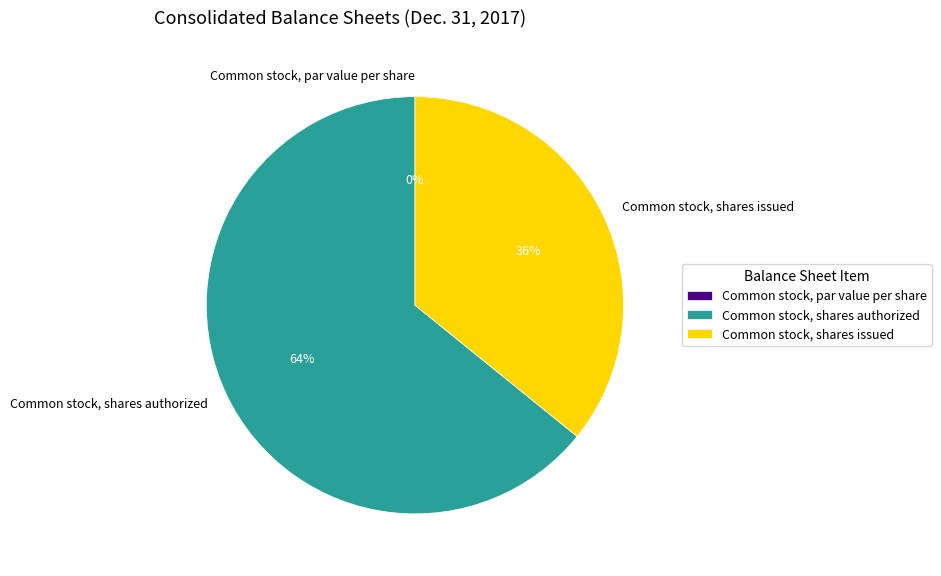

What is the change in value from Common stock, par value per share to Common stock, shares authorized?

+500000000.0